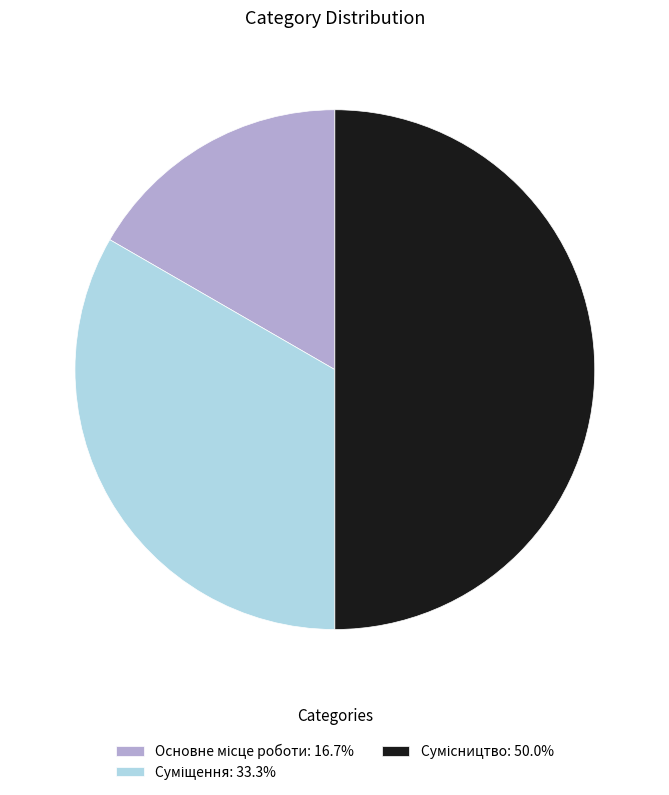

Count the number of slices in the pie.

3